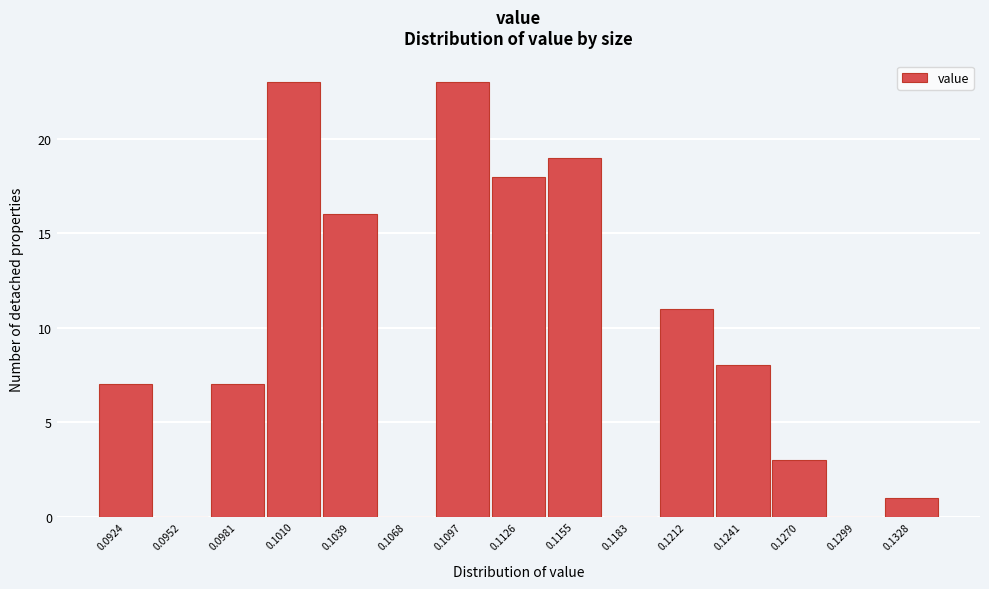

Reading left to right, transcribe all the data shown in this chart.

0.0924=7	0.0952=0	0.0981=7	0.1010=23	0.1039=16	0.1068=0	0.1097=23	0.1126=18	0.1155=19	0.1183=0	0.1212=11	0.1241=8	0.1270=3	0.1299=0	0.1328=1